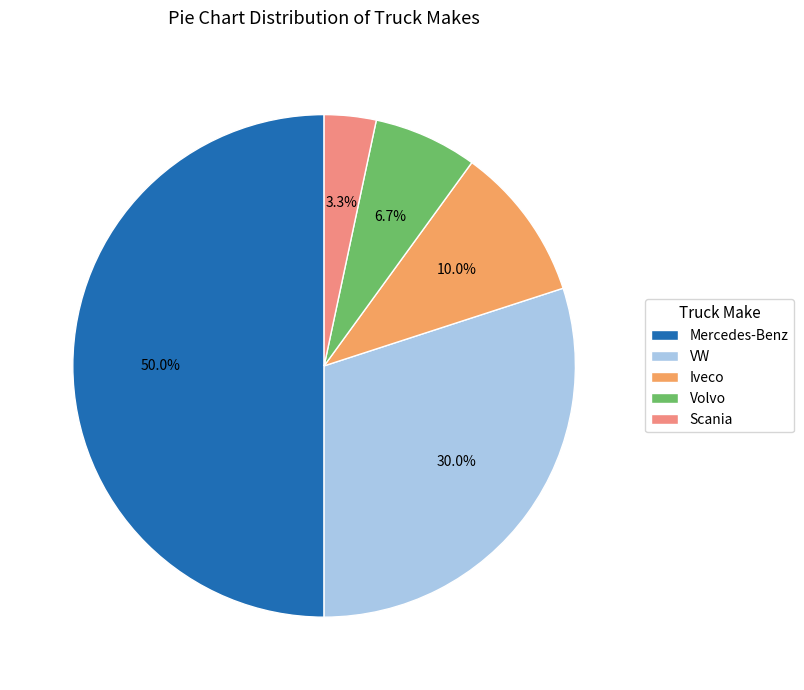

Which slice is the smallest?

Scania